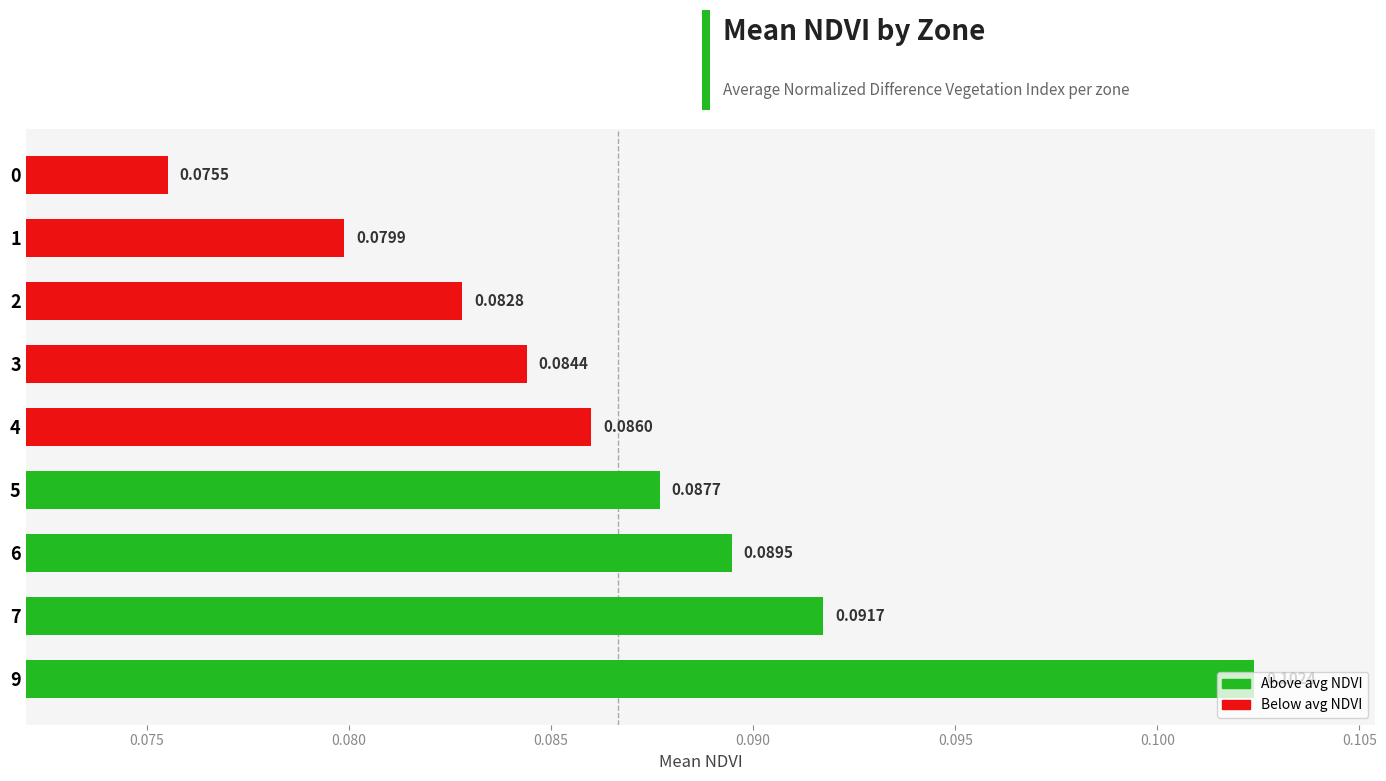

Rank the categories by value from lowest to highest.

0, 1, 2, 3, 4, 5, 6, 7, 9